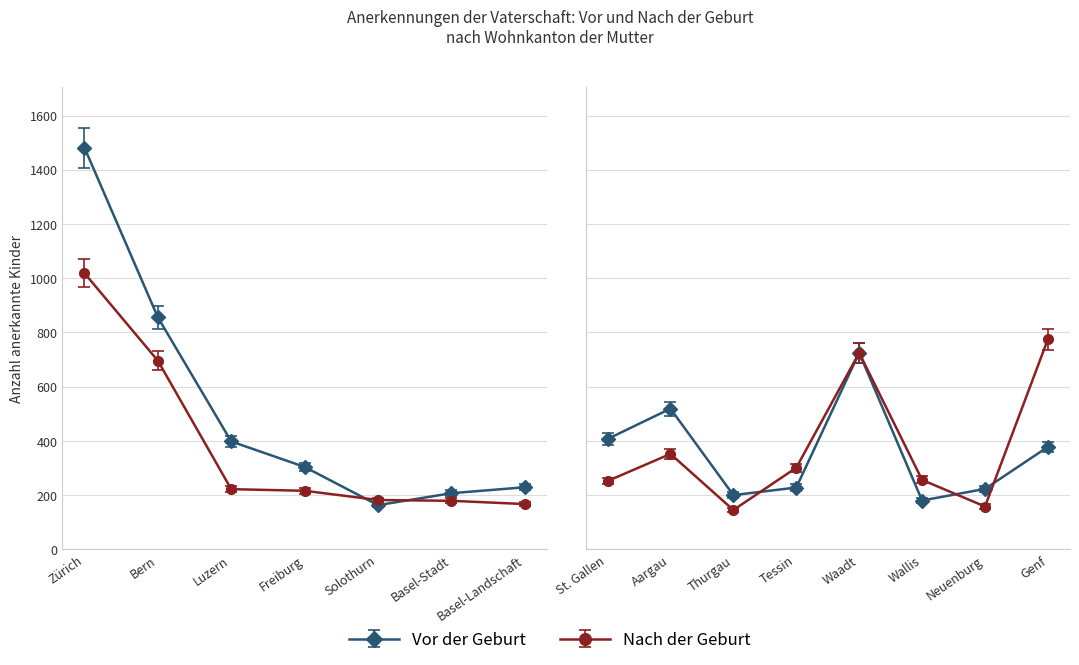

What position from the left is Waadt?

12